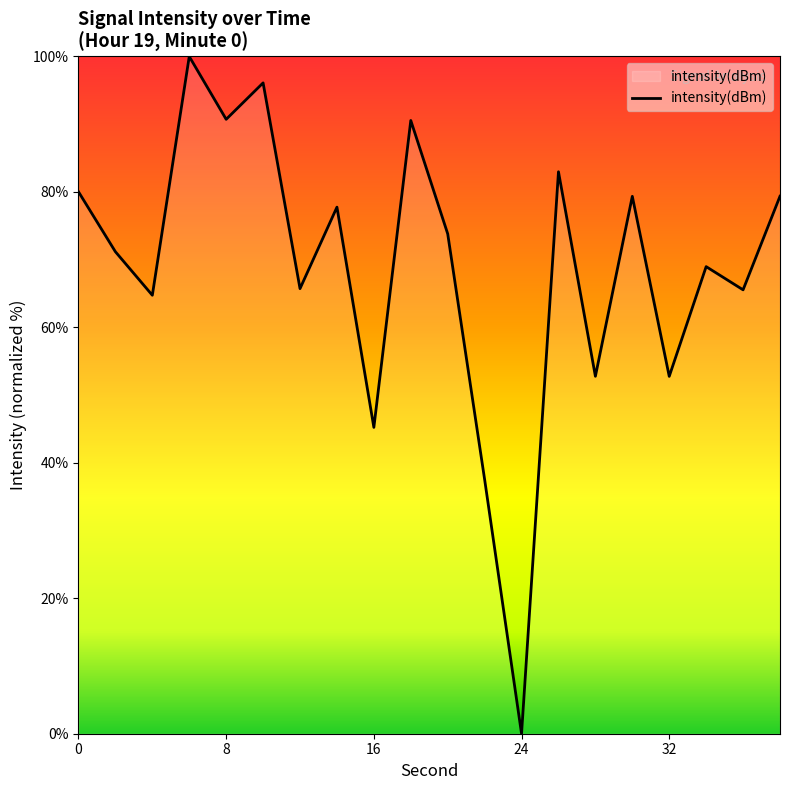

What is the difference between the maximum and minimum values?

100.0